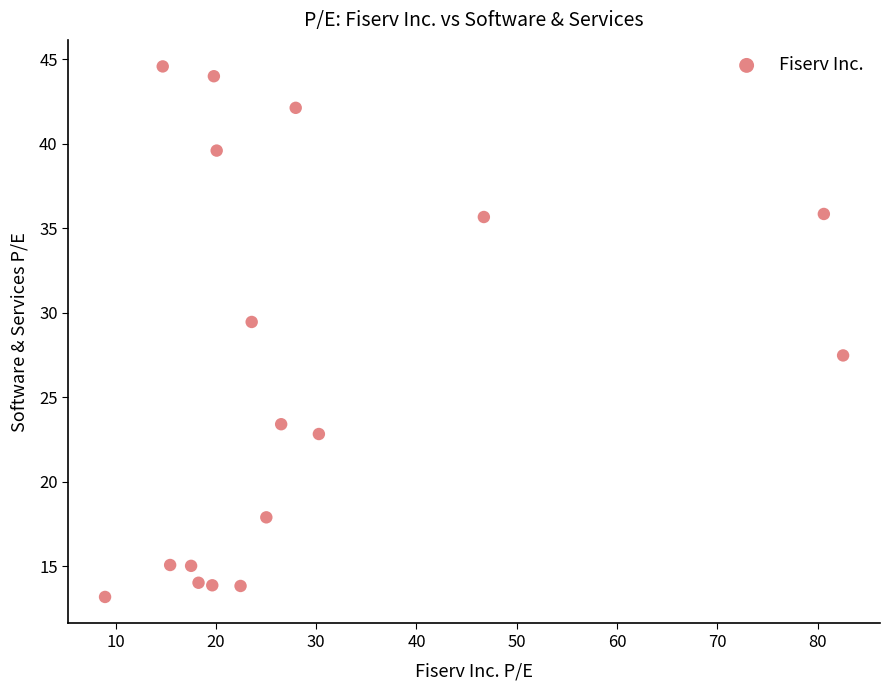

What is the range of X values (max minus min)?

73.6